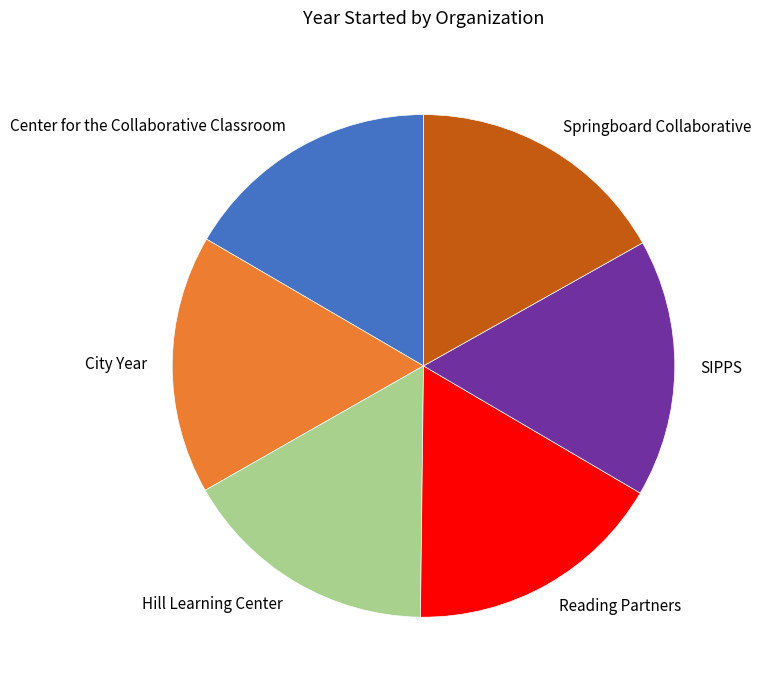

Does SIPPS account for over 50% of the chart?

No